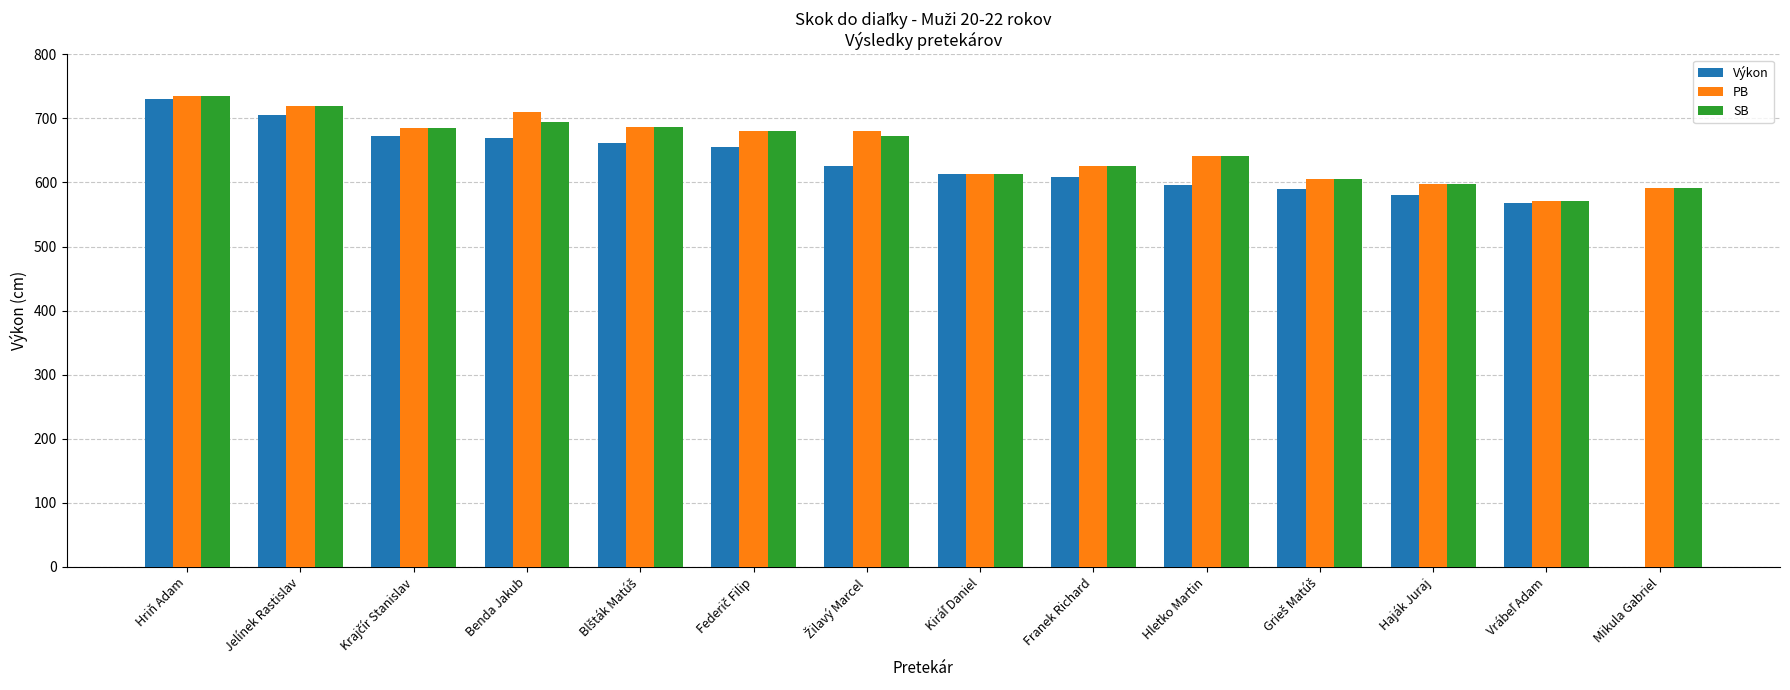

Does the chart contain stacked bars?

No